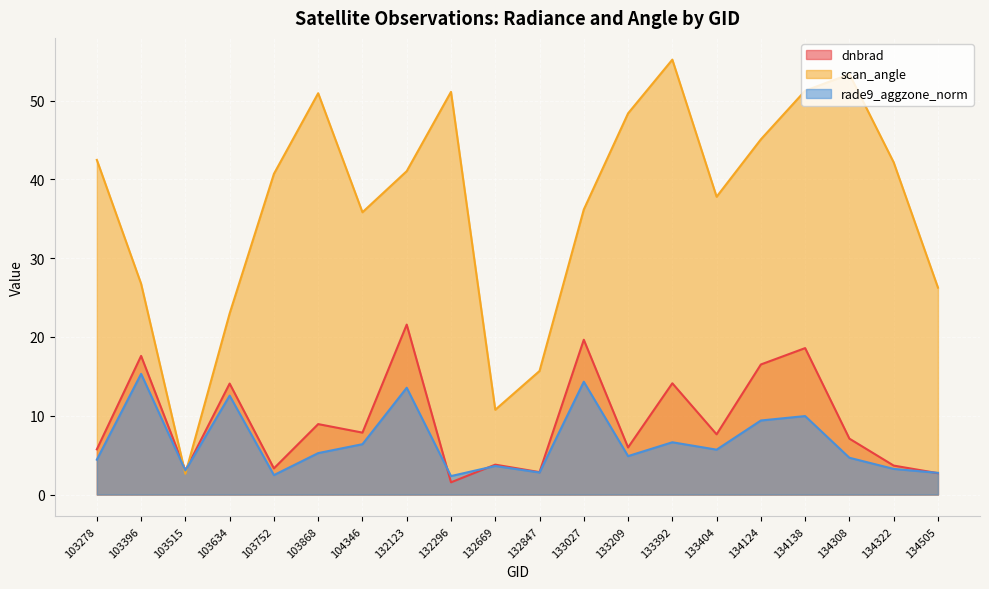

True or false: dnbrad and scan_angle intersect in this chart.

True